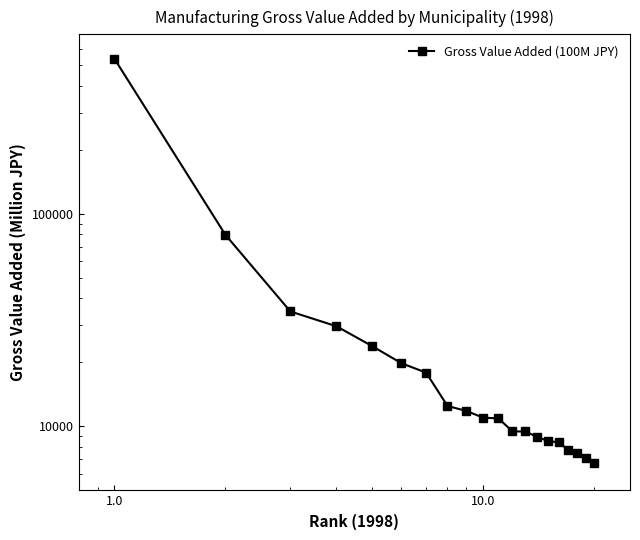

What is the sum of all values?

863379.7